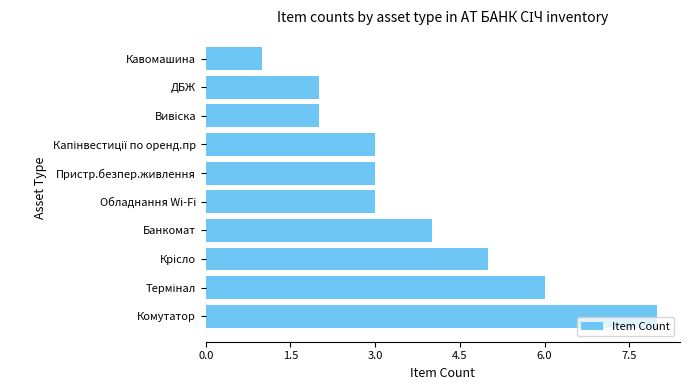

True or false: the data shows 1 at ДБЖ.

False